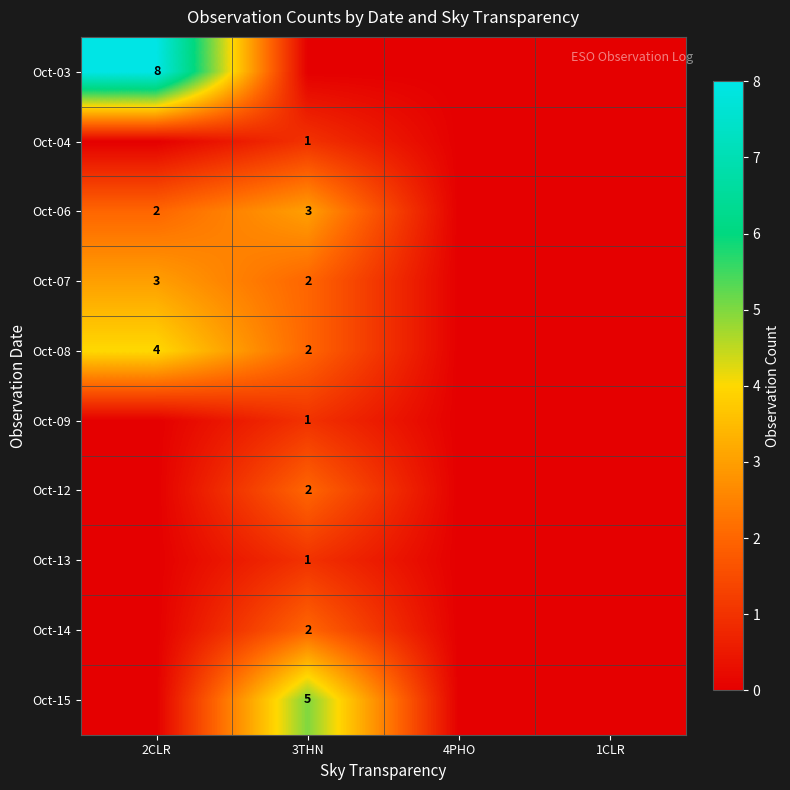

The Oct-15 series shows 5 at 3THN. True or false?

True